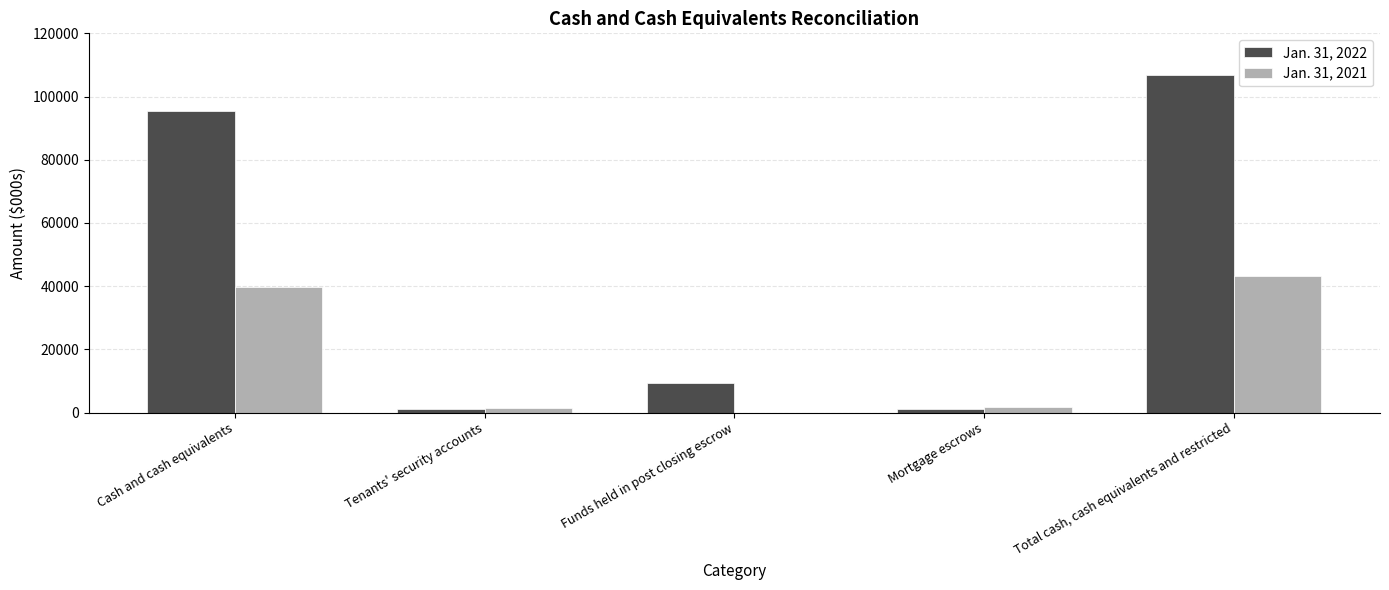

The Jan. 31, 2022 series shows 9337 at Funds held in post closing escrow. True or false?

True